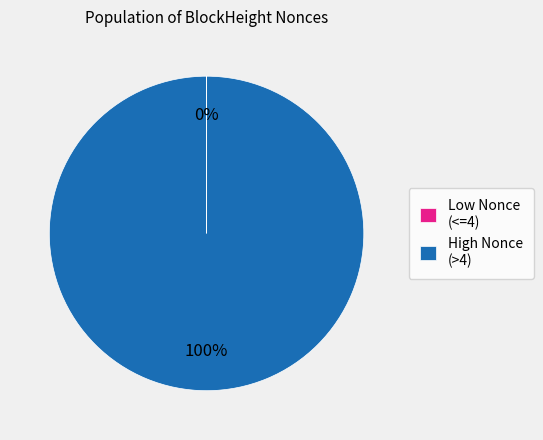

To the nearest percent, what is the average slice percentage?

50%